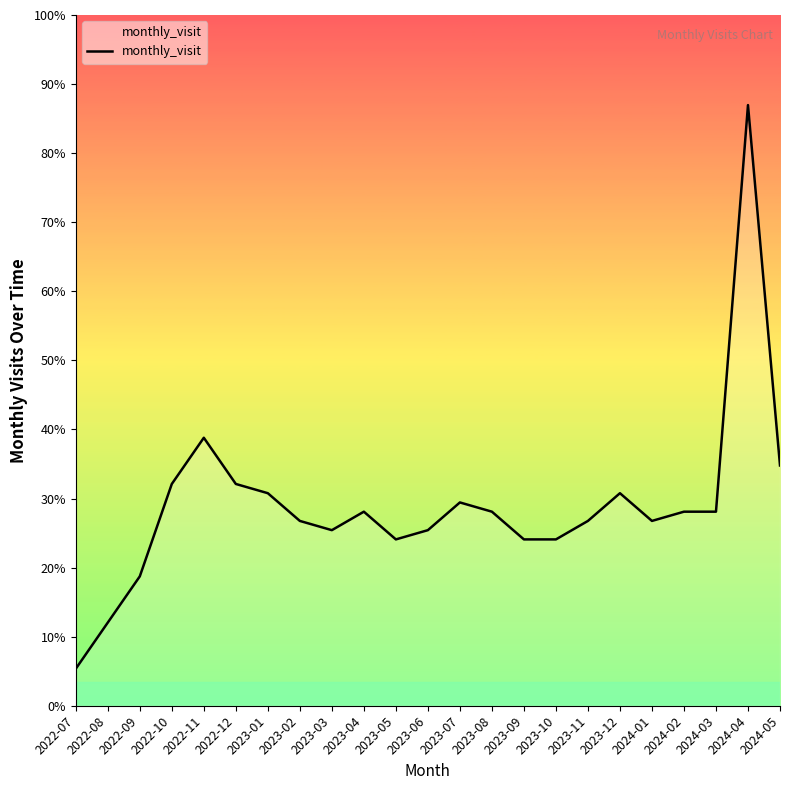

Is this an area chart (filled region under the line)?

Yes